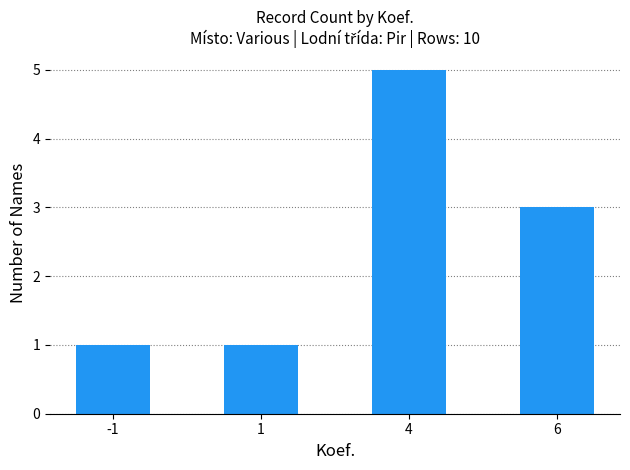

Reading left to right, what are all the values shown in this chart?

-1=1	1=1	4=5	6=3